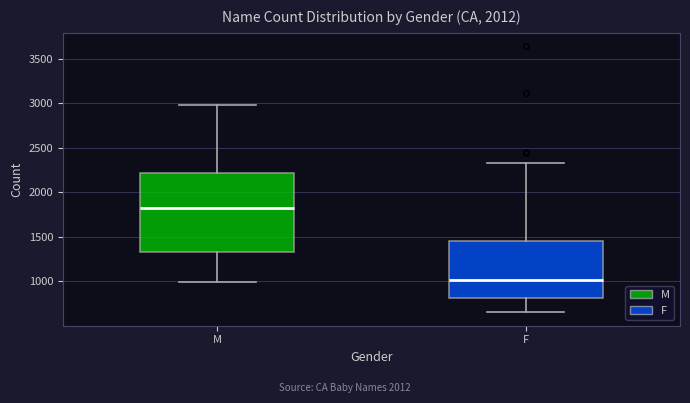

Reading left to right, transcribe this box plot: for each box, give where its median line is, the range the box spans, and where its two whiskers end, as read against the y-axis. The values are not printed on the chart, so give them approximately, as read against the axis.

M: median 1800, box 1350 to 2200, whiskers 1000 to 3000
F: median 1000, box 800 to 1450, whiskers 650 to 2350